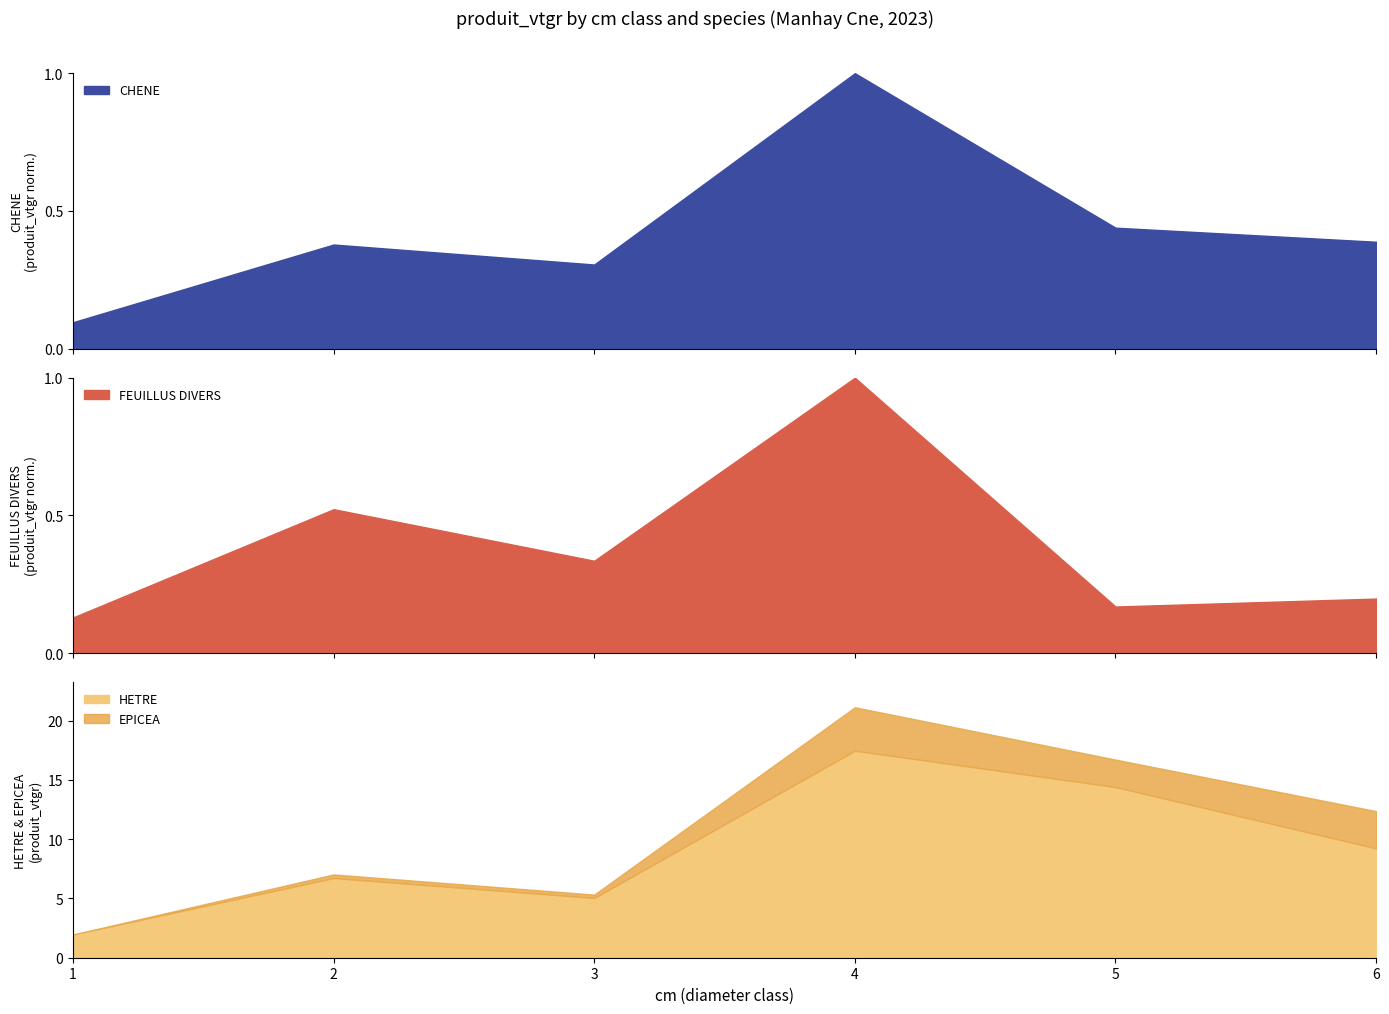

Reading right to left, list all the values displayed in this chart.

CHENE: 8.7	9.9	22.5	6.9	8.5	2.2
FEUILLUS DIVERS: 8.5	7.2	42.8	14.4	22.4	5.5
HETRE: 9.2	14.4	17.5	5.0	6.7	2.0
EPICEA: 3.1	2.3	3.7	0.3	0.3	0.0